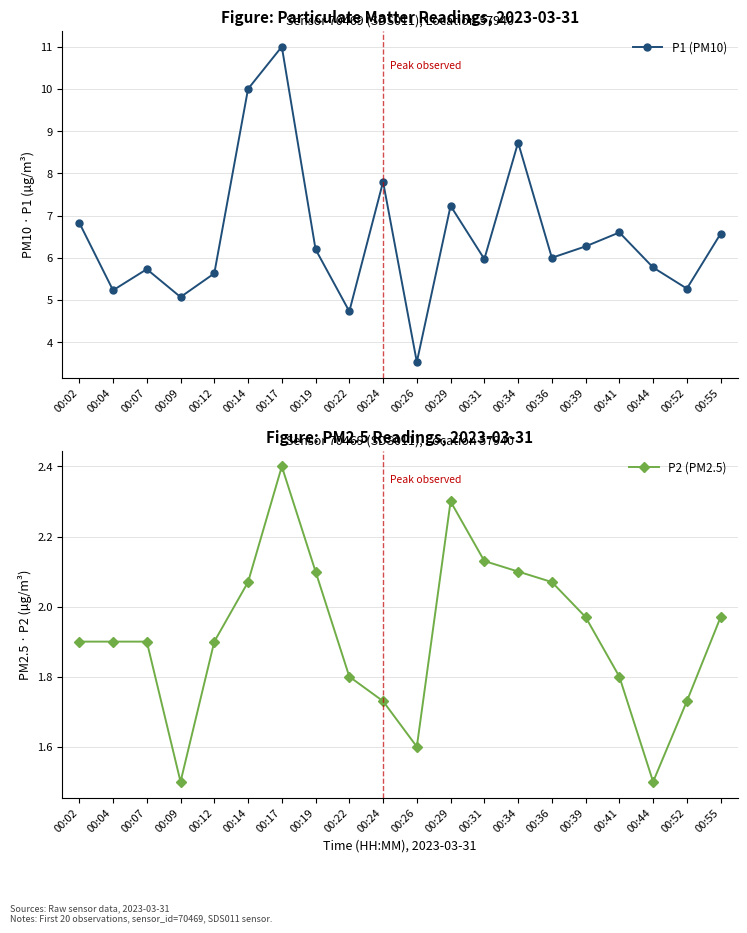

Reading left to right, what are all the values shown in this chart?

P1 (PM10): 00:02=6.8	00:04=5.2	00:07=5.7	00:09=5.1	00:12=5.6	00:14=10.0	00:17=11.0	00:19=6.2	00:22=4.7	00:24=7.8	00:26=3.5	00:29=7.2	00:31=6.0	00:34=8.7	00:36=6.0	00:39=6.3	00:41=6.6	00:44=5.8	00:52=5.3	00:55=6.6
P2 (PM2.5): 00:02=1.9	00:04=1.9	00:07=1.9	00:09=1.5	00:12=1.9	00:14=2.1	00:17=2.4	00:19=2.1	00:22=1.8	00:24=1.7	00:26=1.6	00:29=2.3	00:31=2.1	00:34=2.1	00:36=2.1	00:39=2.0	00:41=1.8	00:44=1.5	00:52=1.7	00:55=2.0